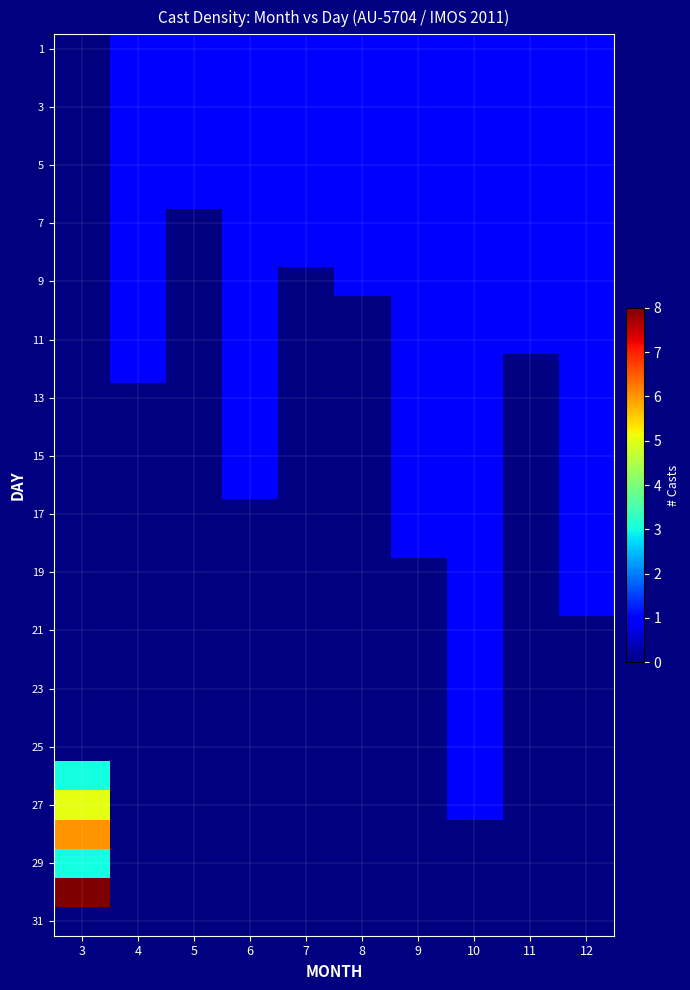

Count the number of data series in this chart.

31